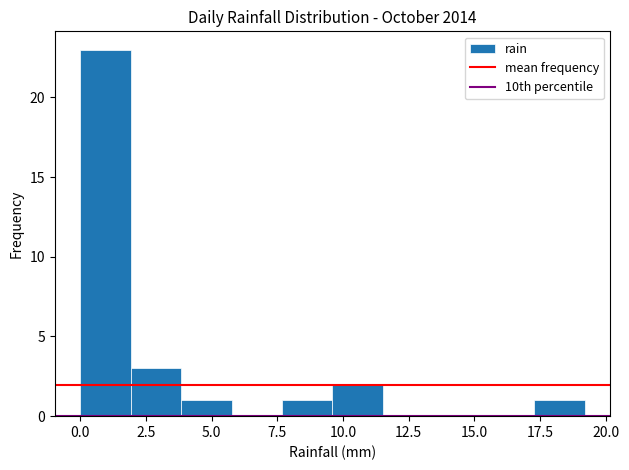

Around what value on the x-axis is the tallest bar? Give the approximate position of its centre, as read against the axis.

1.0